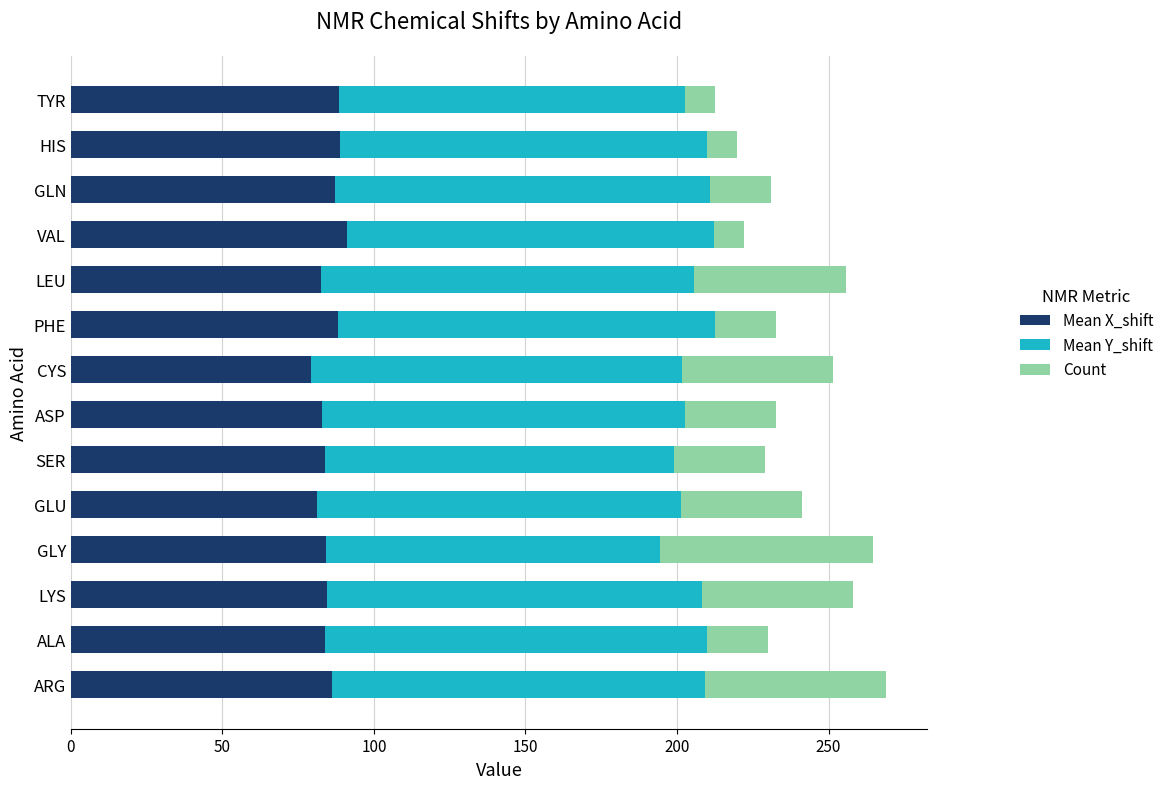

How many data points does each series have?

14